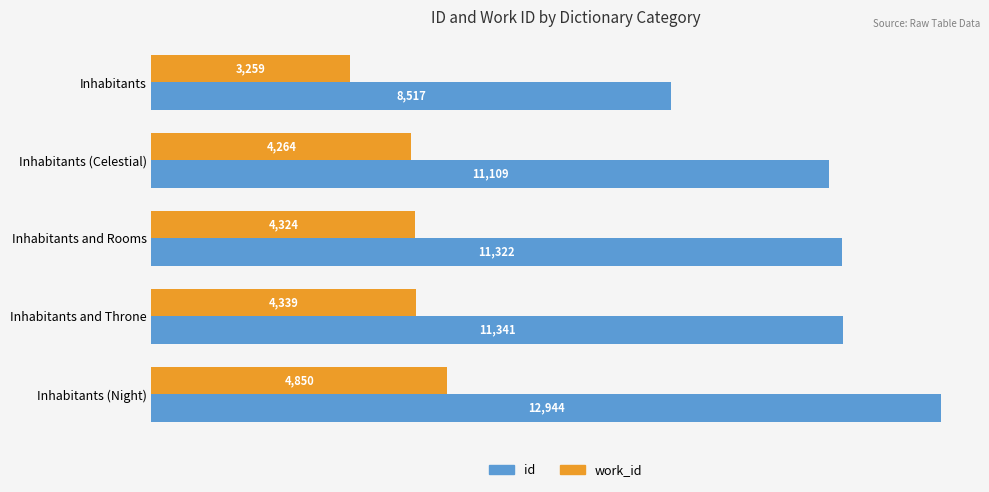

Which category has the lowest value across all series?

Inhabitants